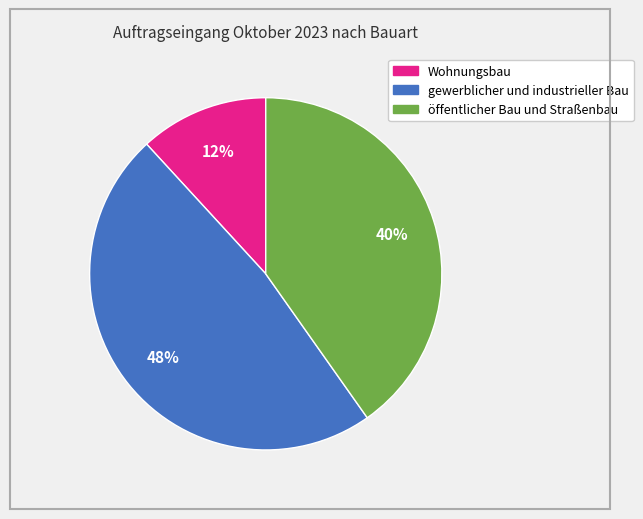

To the nearest percent, what is the difference between the largest and smallest slice percentages?

36%